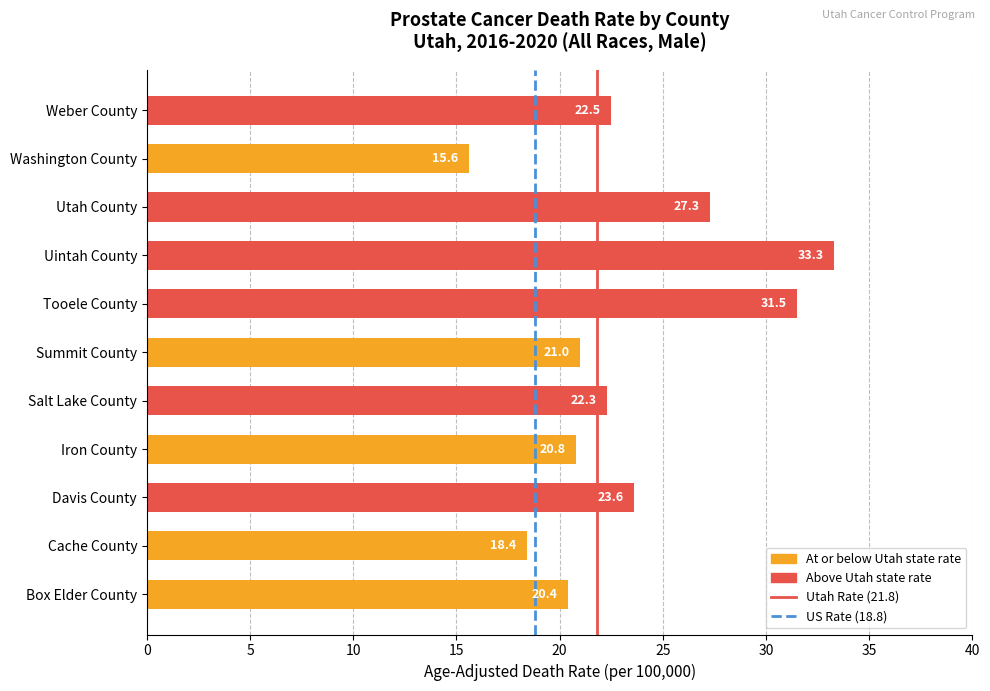

Reading top to bottom, list all the values displayed in this chart.

22.5	15.6	27.3	33.3	31.5	21.0	22.3	20.8	23.6	18.4	20.4